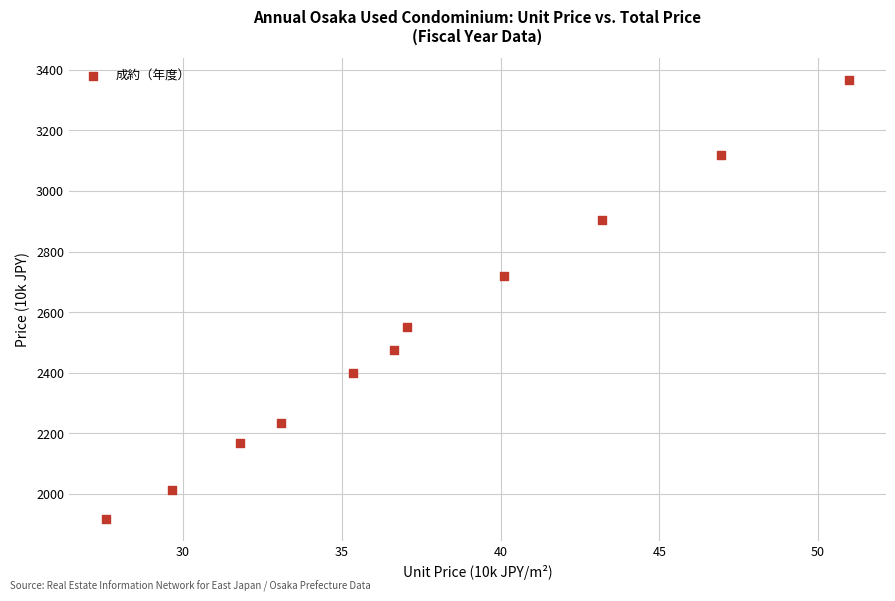

What is the average X value?

37.5